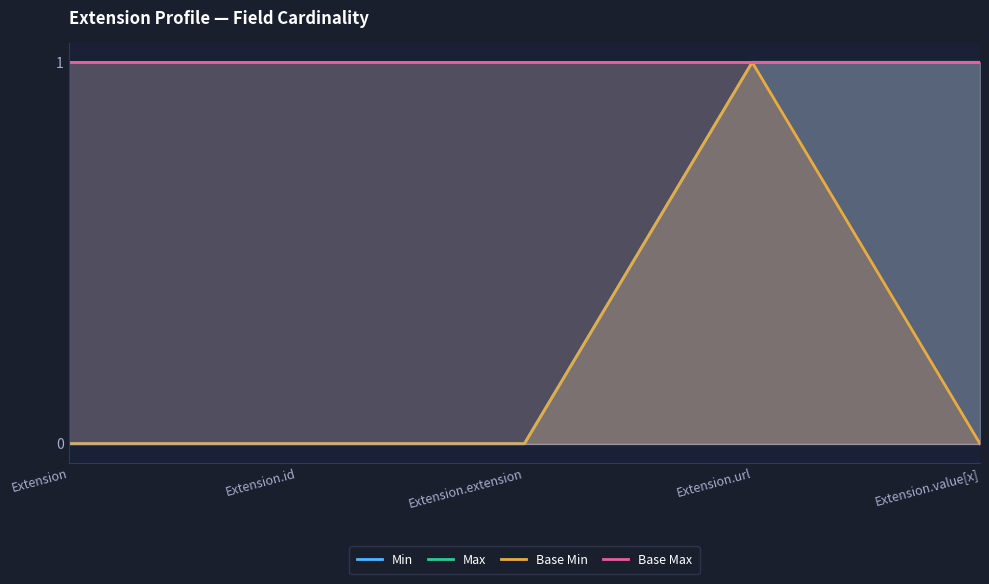

At how many categories does at least one series exceed 0?

5